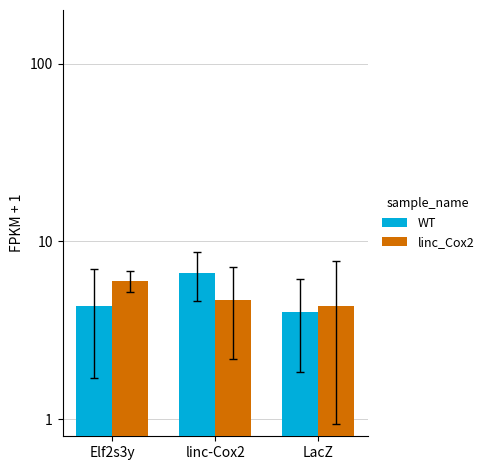

What are all the series names shown in the legend?

WT, linc_Cox2